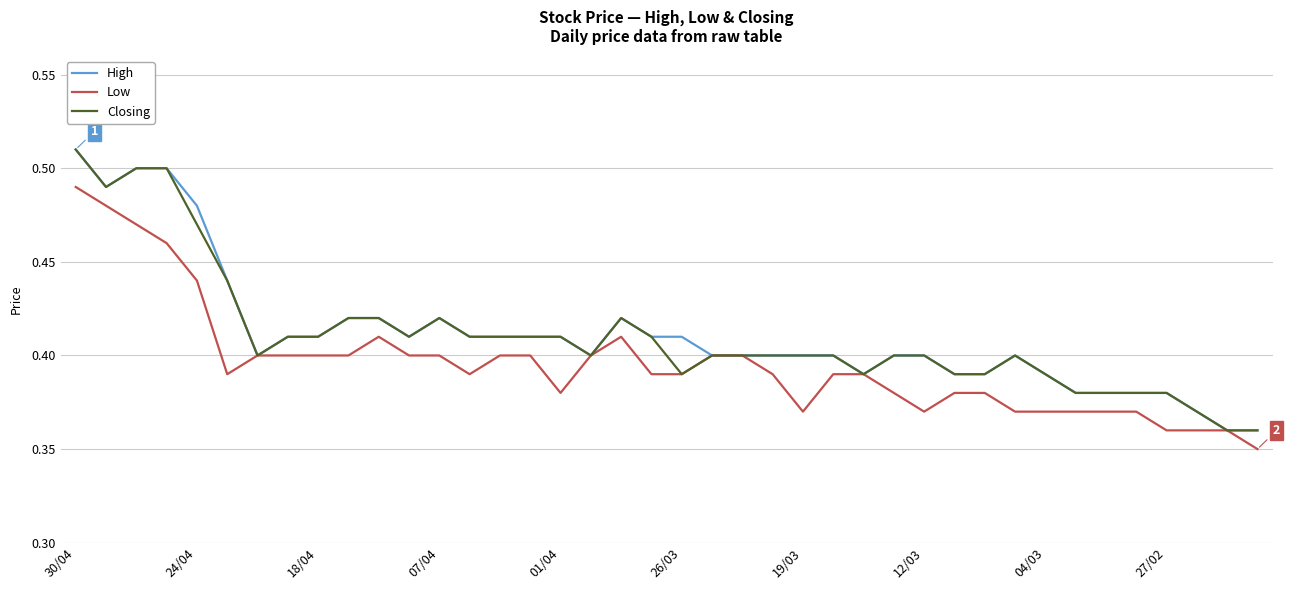

What are all the series names shown in the legend?

High, Low, Closing